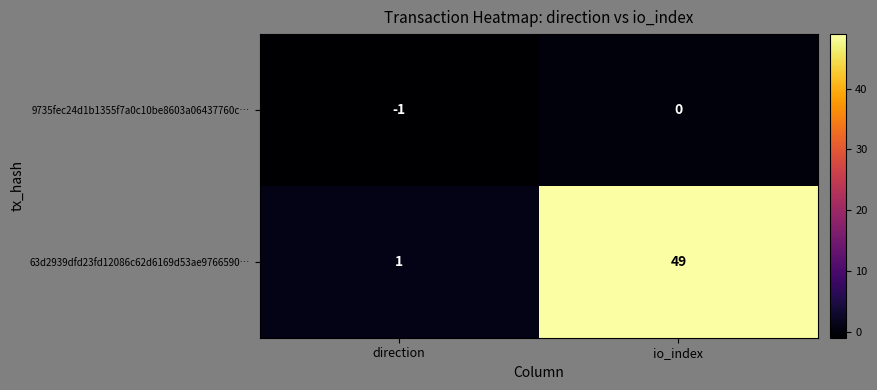

List the series in order of their peak value, highest first.

63d2939dfd23fd12086c62d6169d53ae9766590…, 9735fec24d1b1355f7a0c10be8603a06437760c…